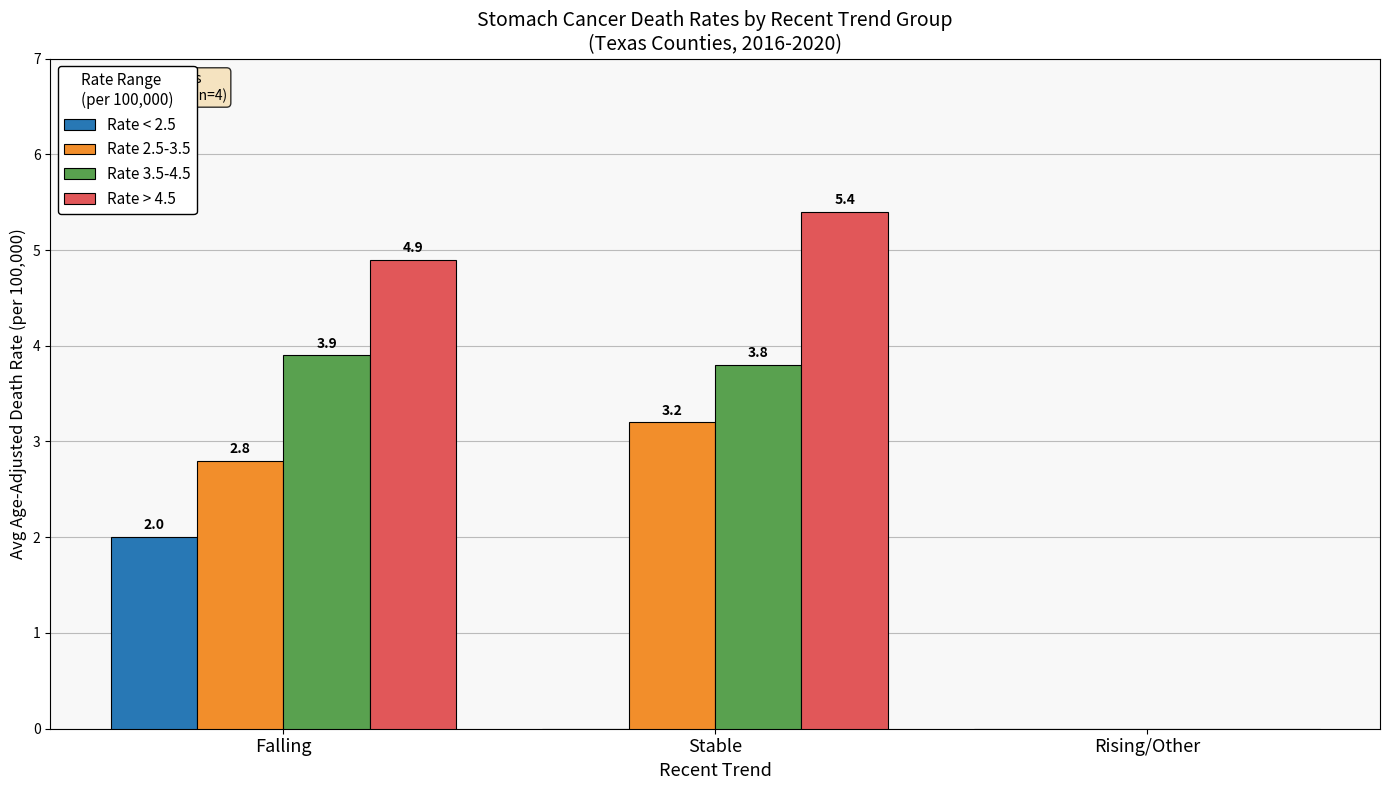

What is the sum of the Rate 2.5-3.5 values at Rising/Other and Falling?

2.8